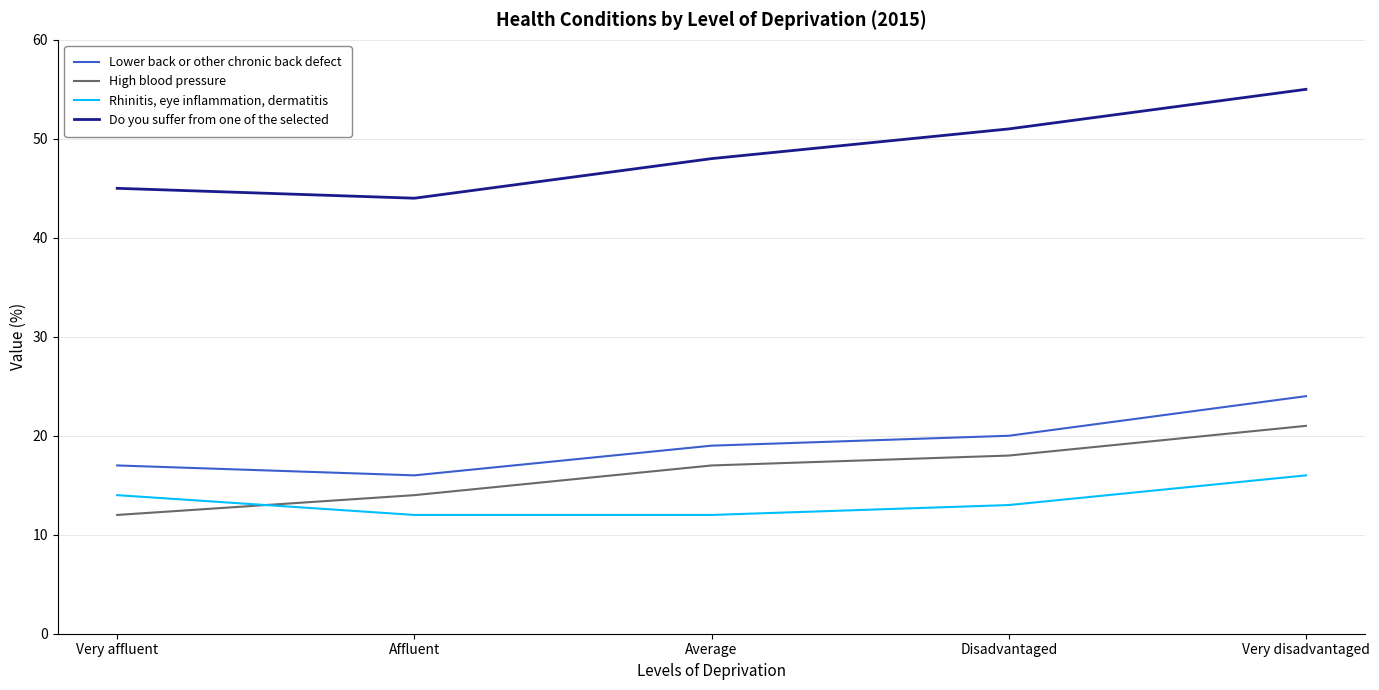

Count the number of categories in the chart.

5